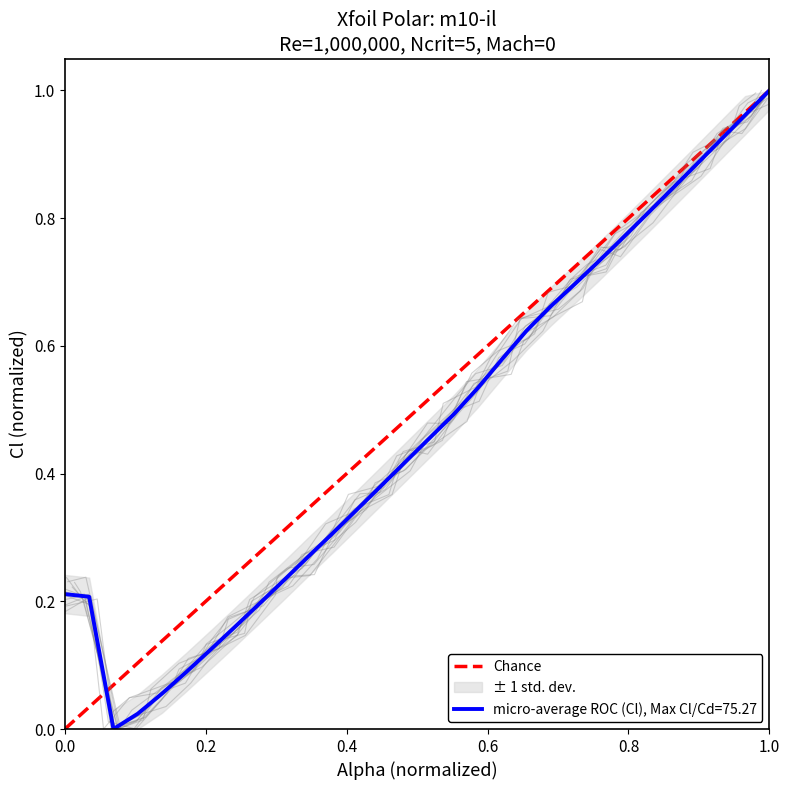

The chart shows a value of 2 at 0.2. True or false?

False